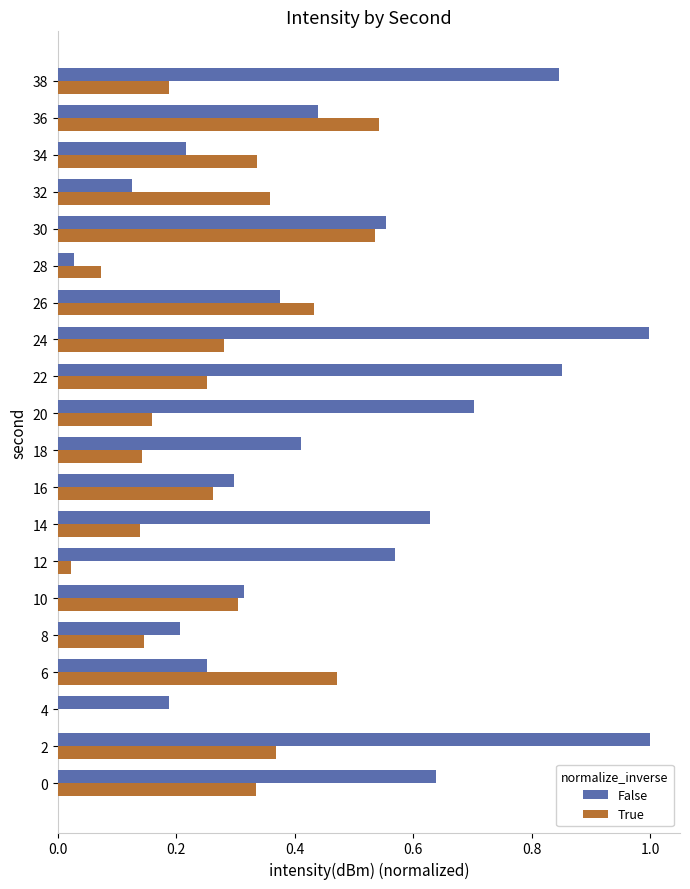

What are all the series names shown in the legend?

False, True